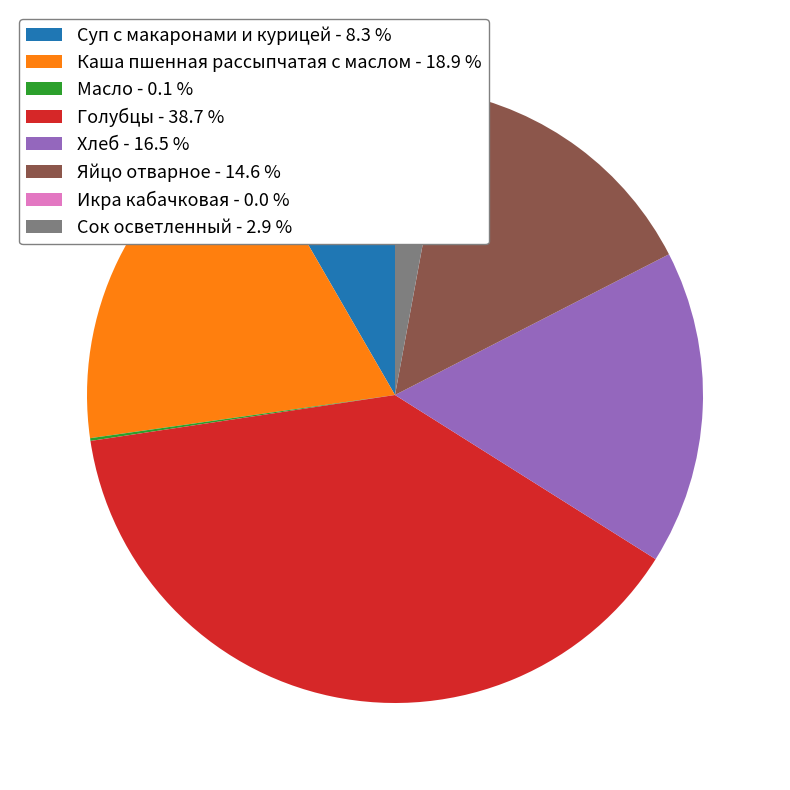

Which has a higher value, Голубцы - 38.7 % or Каша пшенная рассыпчатая с маслом - 18.9 %?

Голубцы - 38.7 %